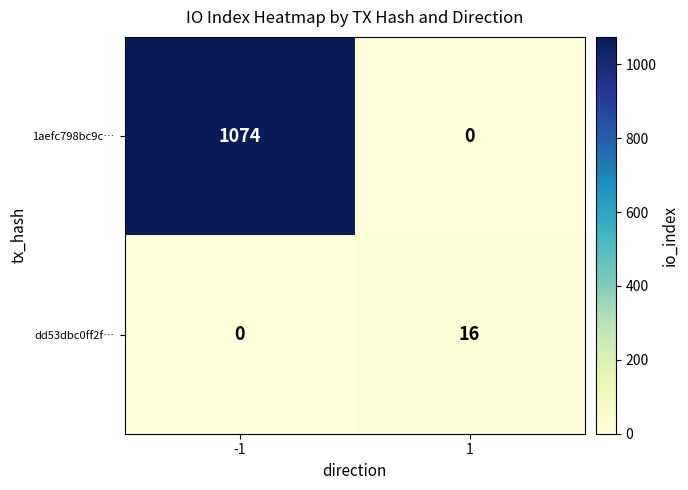

What is the highest value of the dd53dbc0ff2f… series?

16